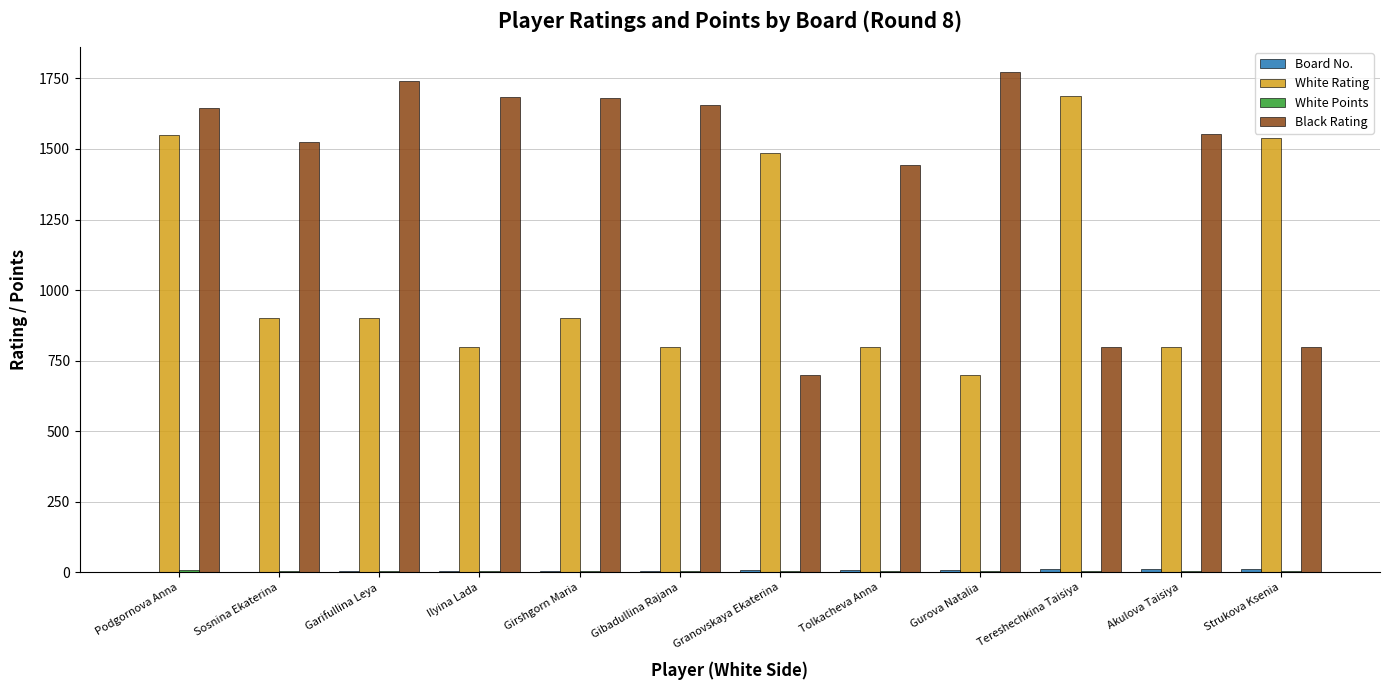

How many groups of bars are there?

12